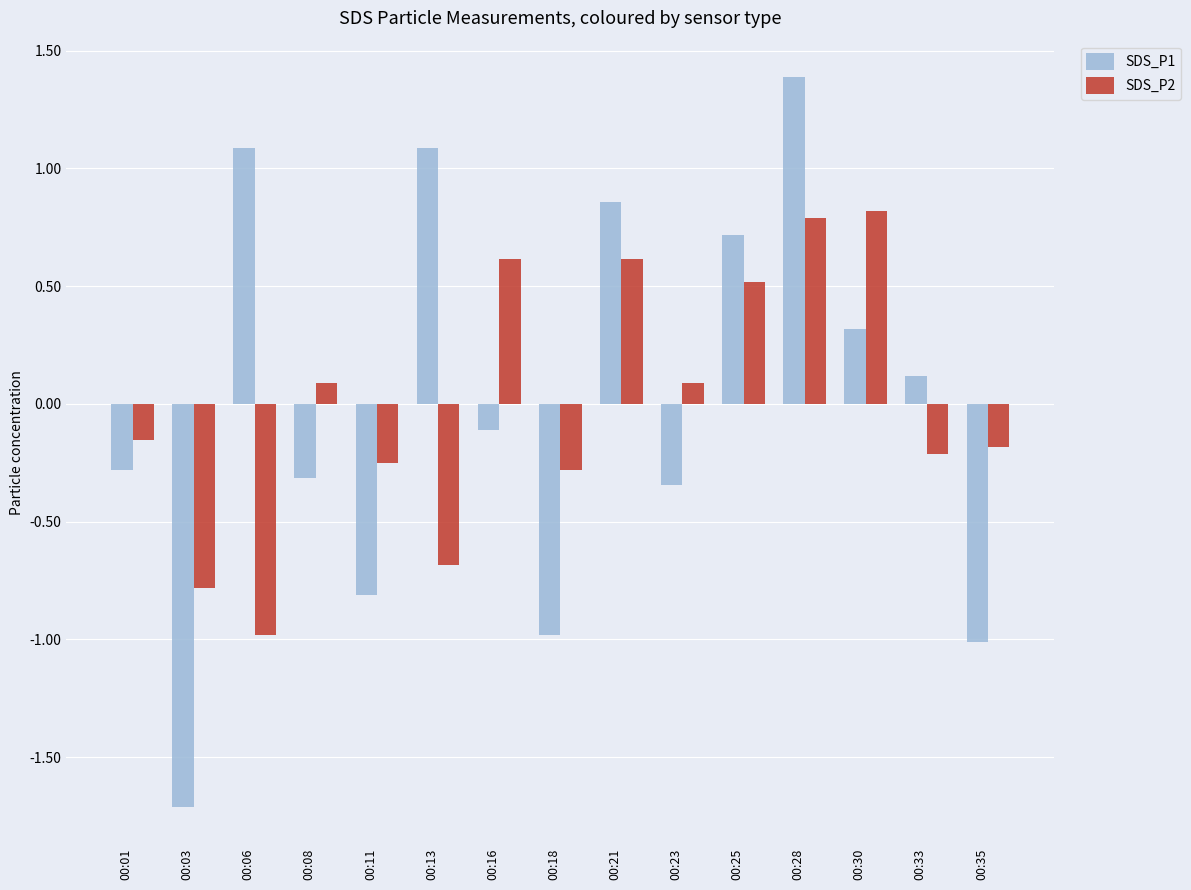

How many data points in SDS_P2 are above 0?

7